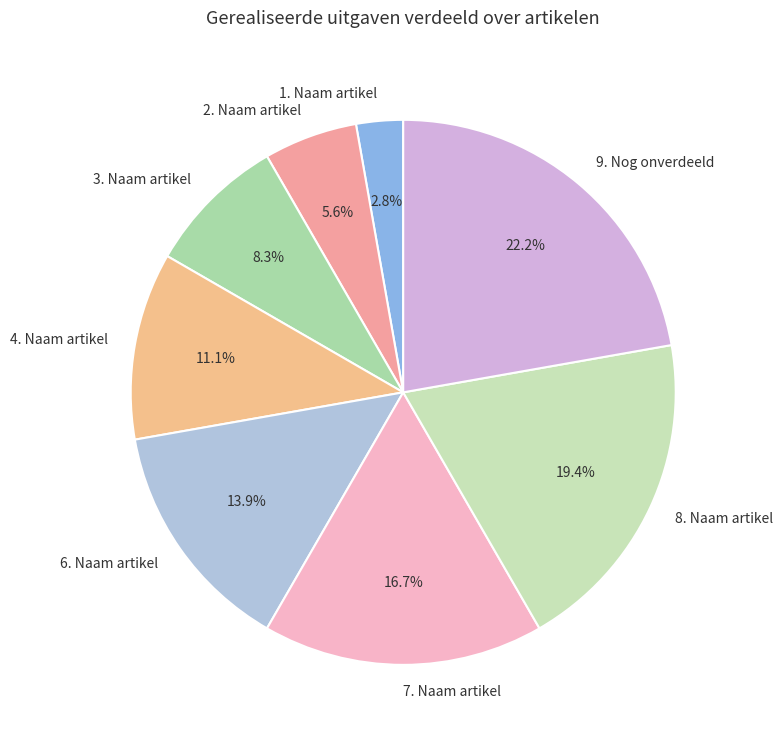

Between 4. Naam artikel and 2. Naam artikel, which is larger?

4. Naam artikel